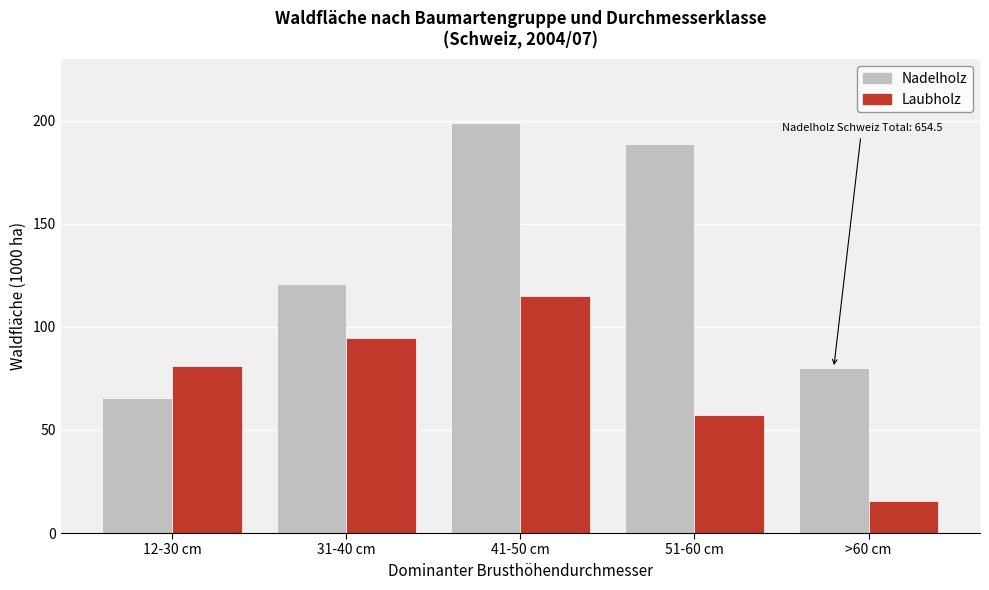

Reading right to left, transcribe all the data shown in this chart.

Nadelholz: >60 cm=80.1	51-60 cm=188.7	41-50 cm=199.1	31-40 cm=121.0	12-30 cm=65.6
Laubholz: >60 cm=15.3	51-60 cm=57.2	41-50 cm=115.0	31-40 cm=94.8	12-30 cm=80.9